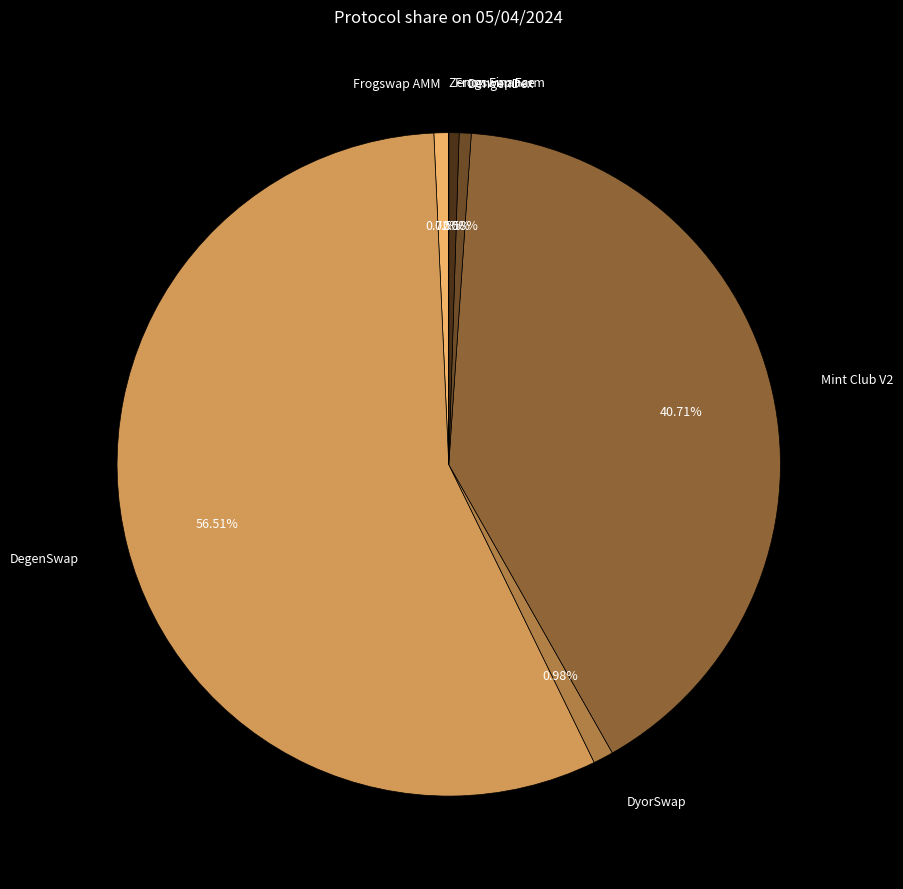

To the nearest percent, what is the combined percentage of DyorSwap and Frogswap Farm?

1%